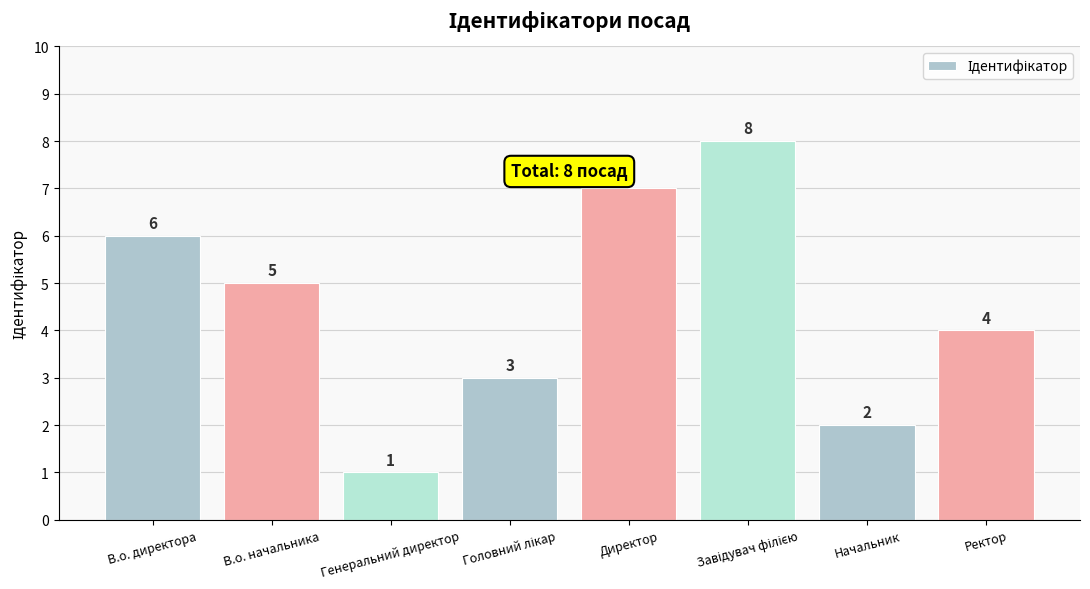

What is the difference between the maximum and second lowest values?

6